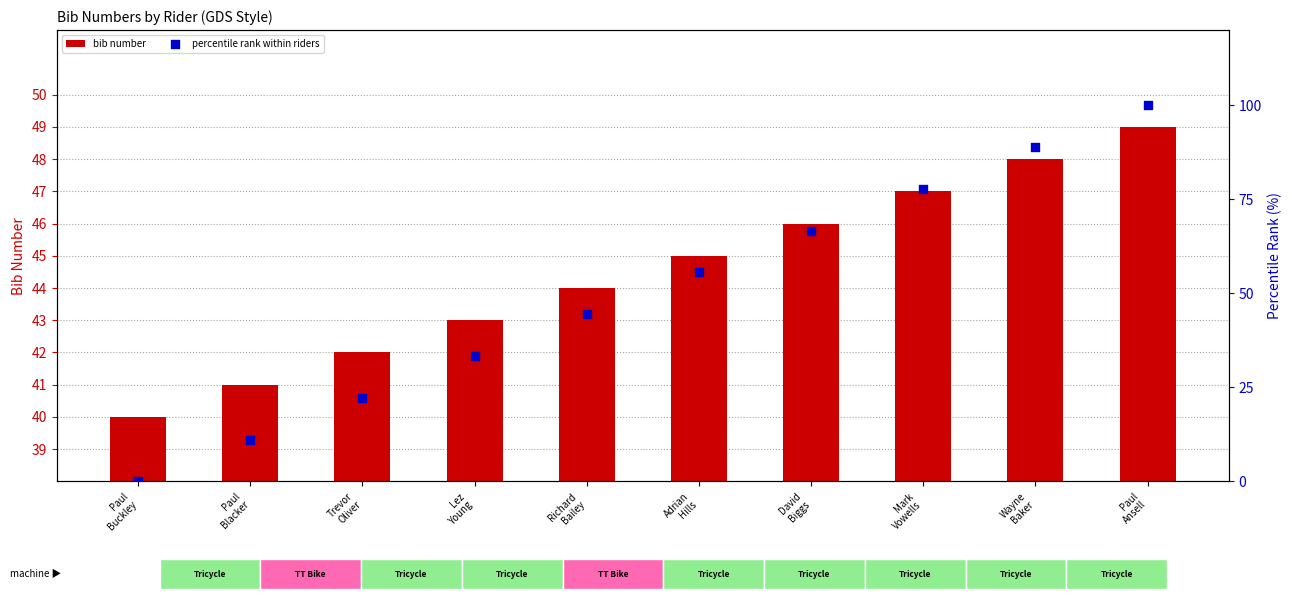

Which series has the largest total across all categories?

percentile rank within riders